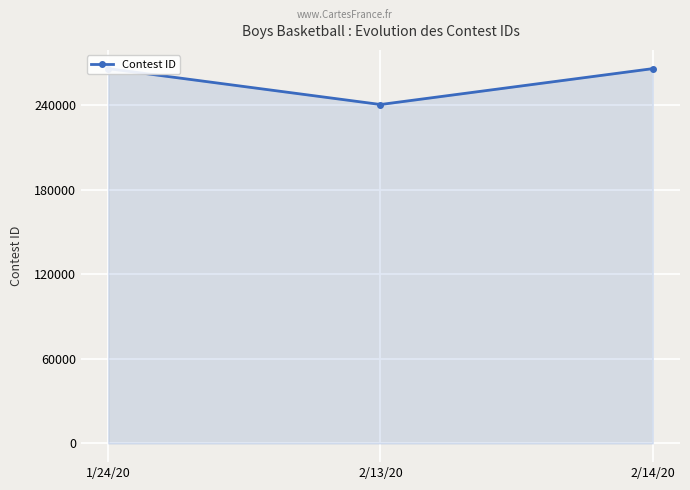

The chart shows a value of 137628 at 2/13/20. True or false?

False